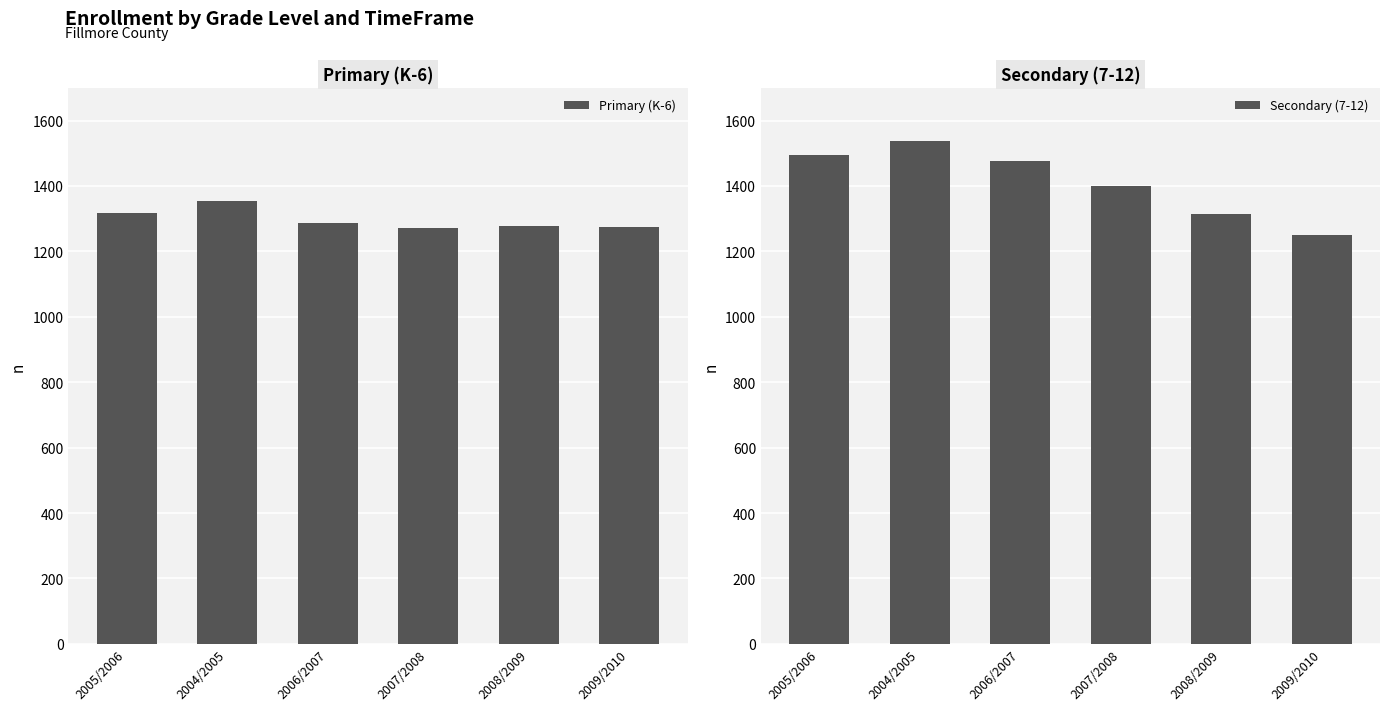

Between 2004/2005 and 2007/2008, which is larger?

2004/2005